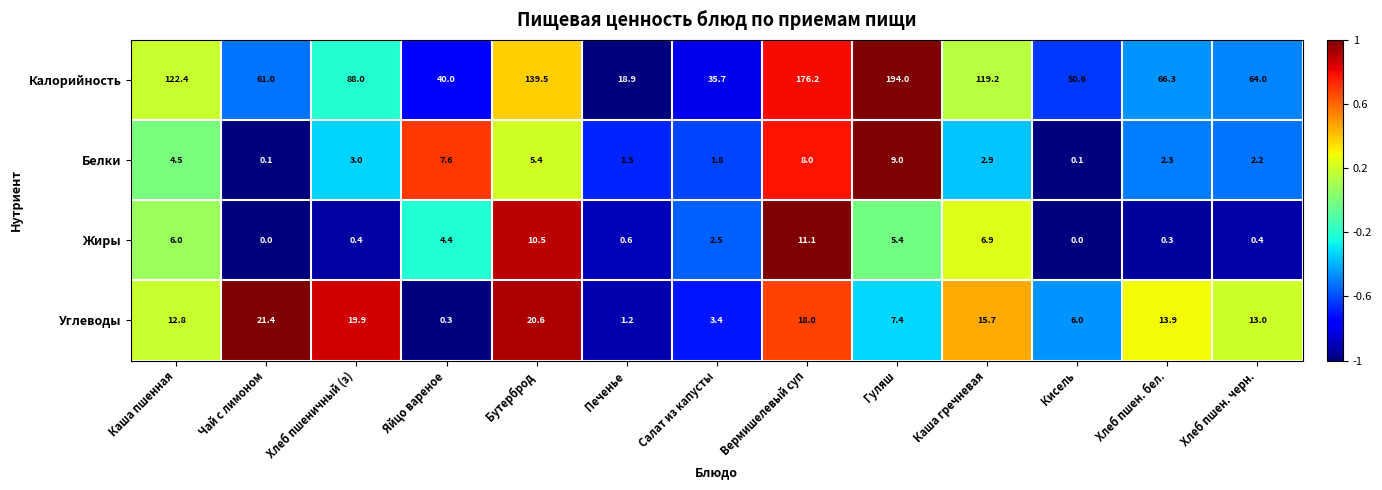

How many positive values does the Жиры series have?

11